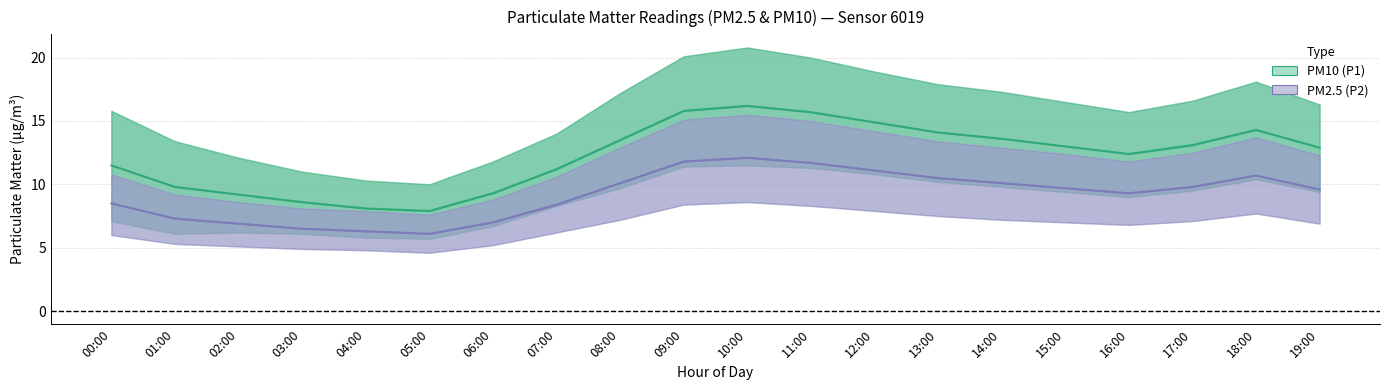

Reading right to left, transcribe all the data shown in this chart.

PM10 (P1): 12.9	14.3	13.1	12.4	13.0	13.6	14.1	14.9	15.7	16.2	15.8	13.5	11.2	9.3	7.9	8.1	8.6	9.2	9.8	11.5
PM2.5 (P2): 9.6	10.7	9.8	9.3	9.7	10.1	10.5	11.1	11.7	12.1	11.8	10.1	8.4	7.0	6.1	6.3	6.5	6.9	7.3	8.5